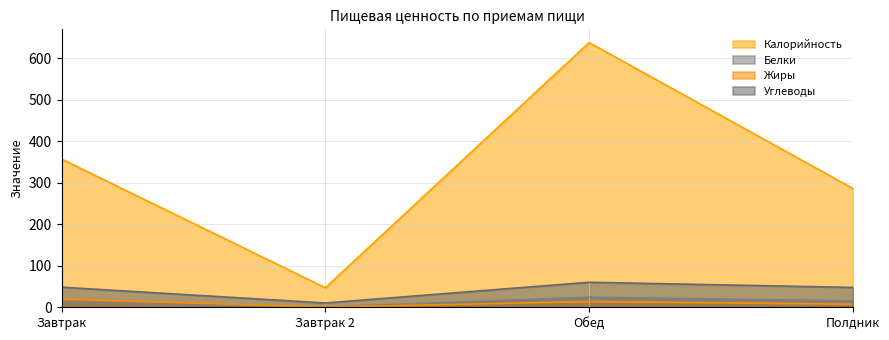

Is it true that Калорийность equals 47.0 at Завтрак 2?

True